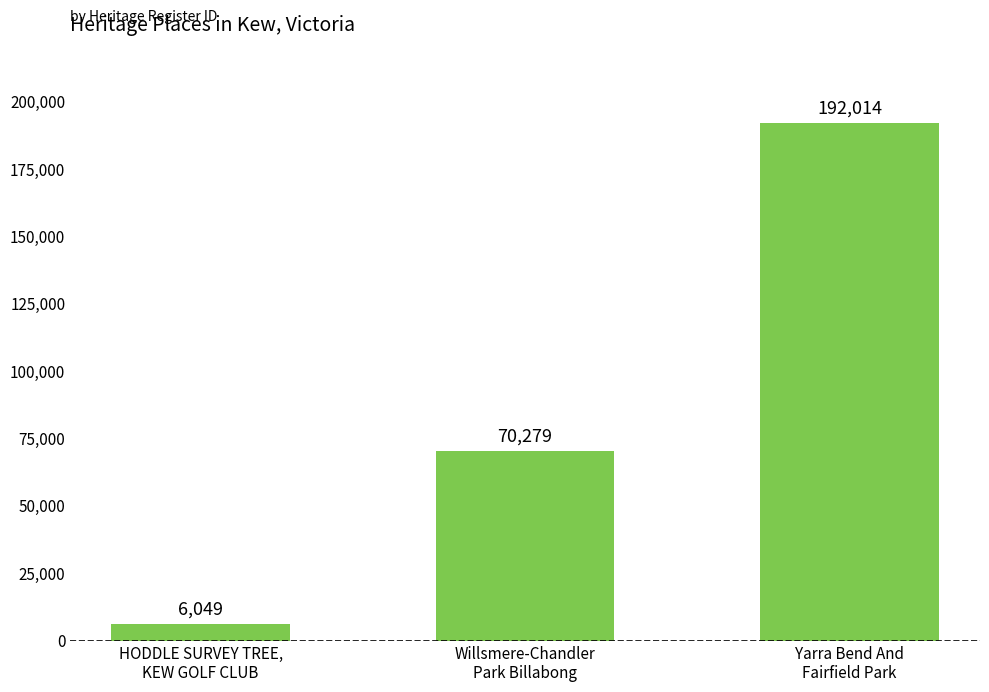

How many values are between 6049 and 192014?

3